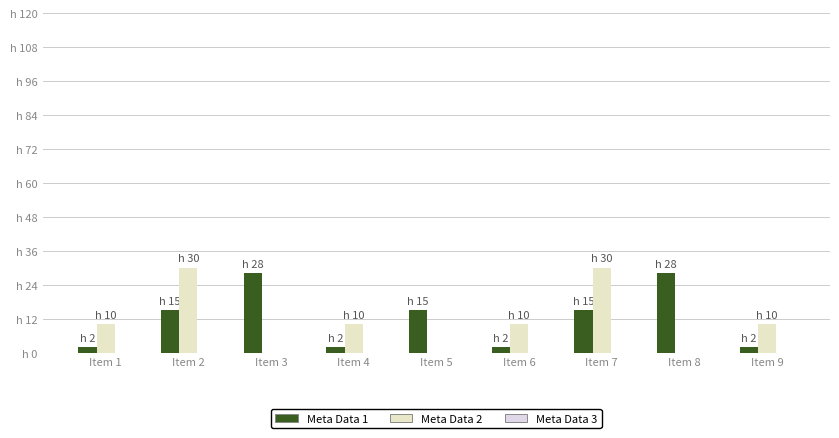

Are the bars horizontal?

No